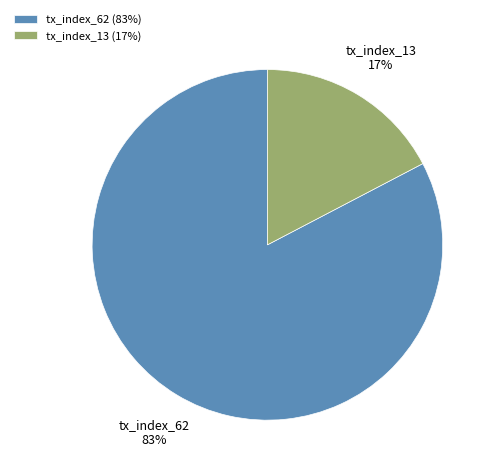

Which category has the biggest portion of the pie?

tx_index_62